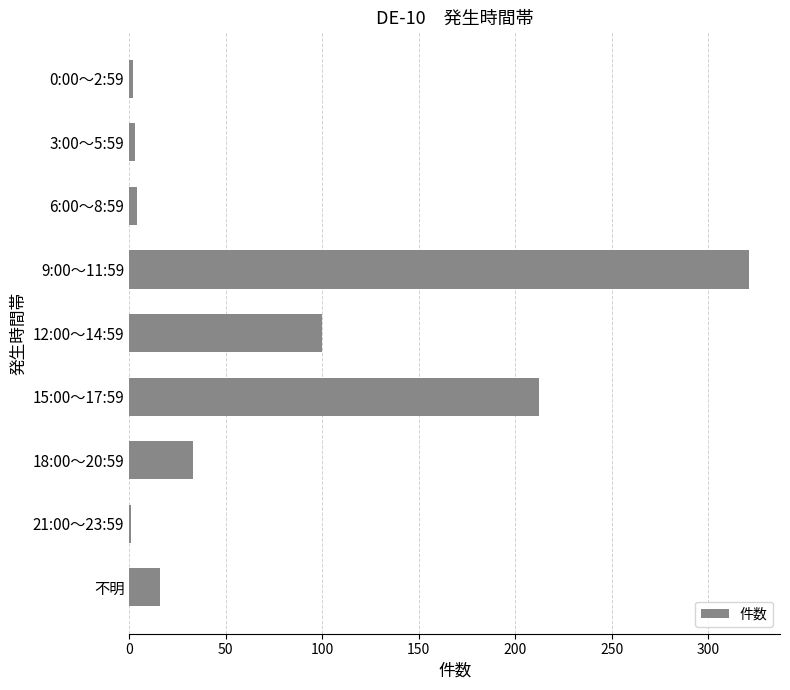

What is the greatest value displayed?

321